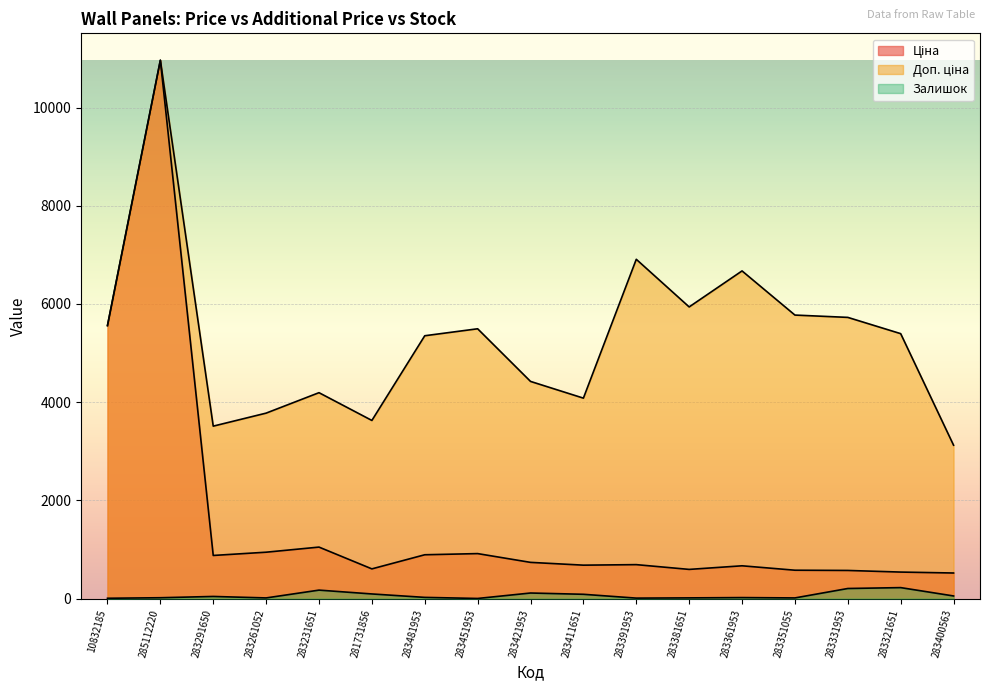

Where does the Ціна series first go above 691?

10832185